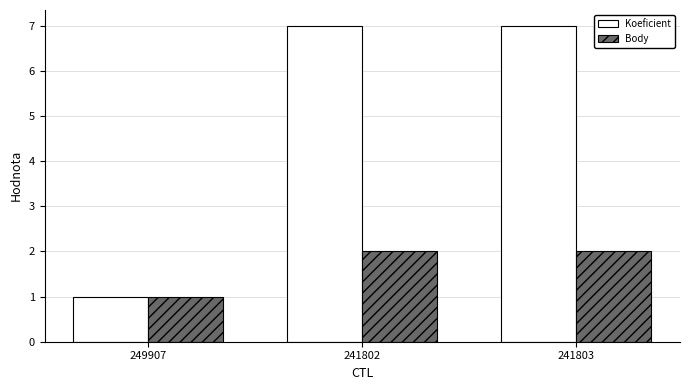

What is the smallest value displayed?

1